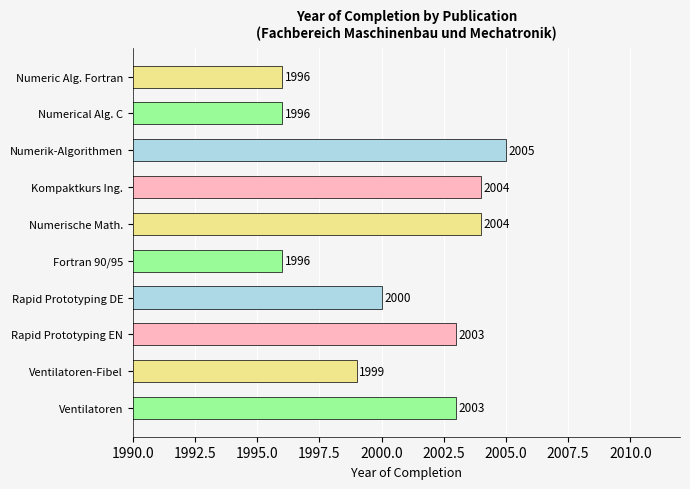

How many series are shown in this chart?

1